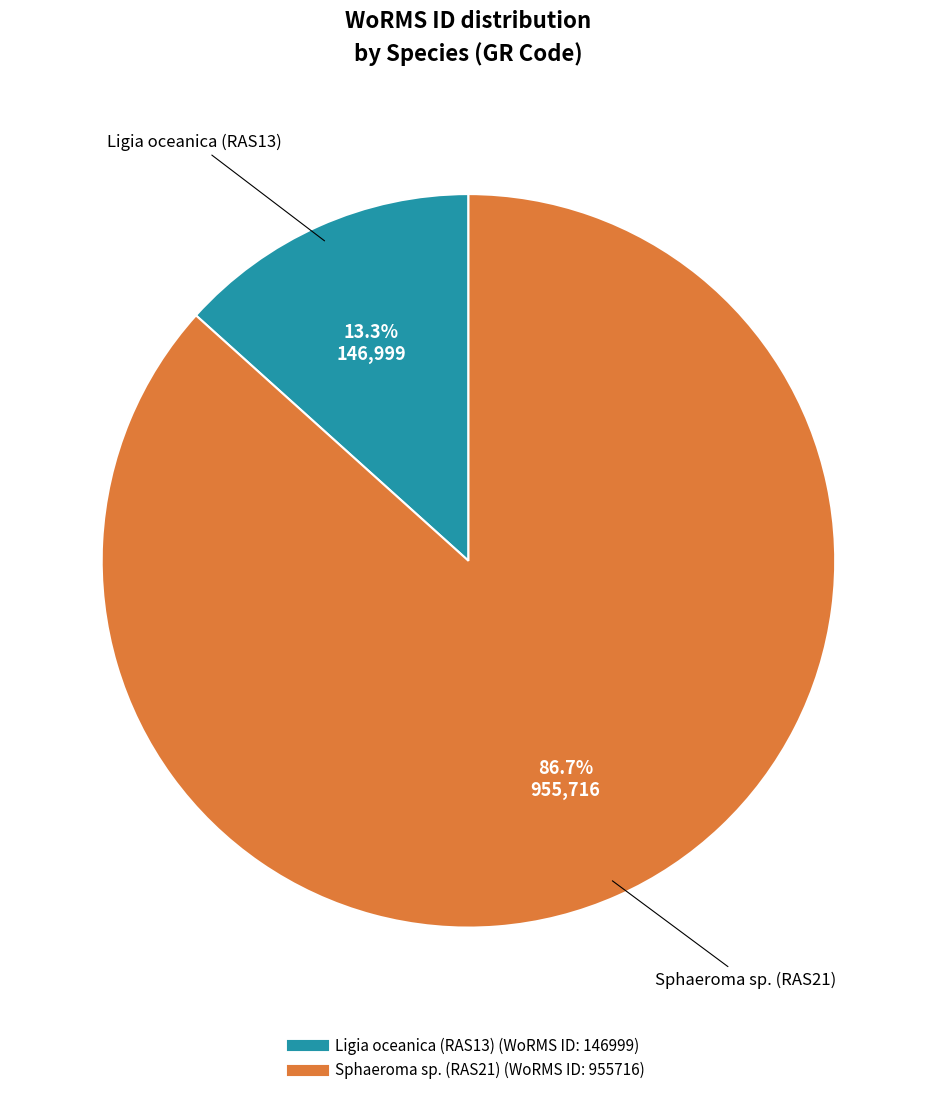

How much of the chart is everything except Ligia oceanica (RAS13)?

86.7%